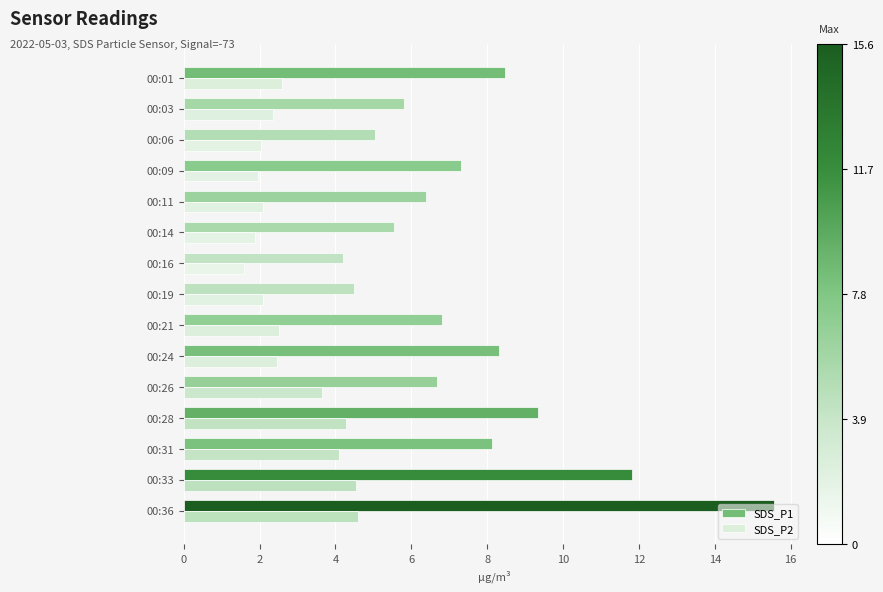

What is the spread (max minus min) of values at 00:26?

3.0